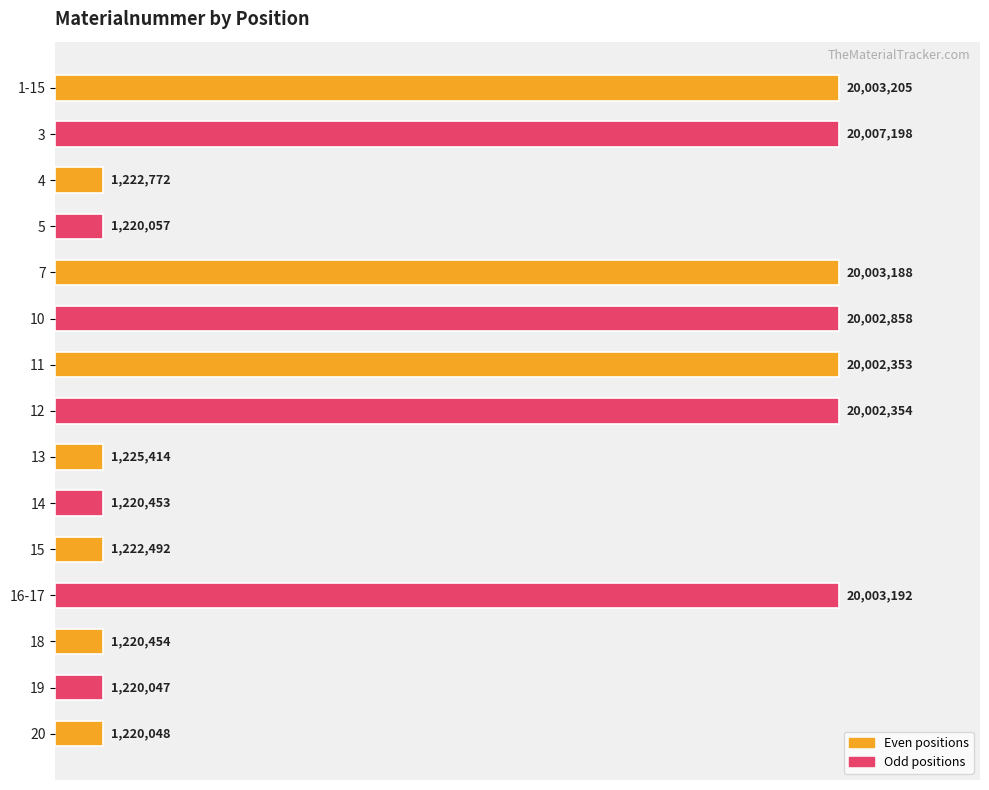

Rank the categories by value from lowest to highest.

19, 20, 5, 14, 18, 15, 4, 13, 11, 12, 10, 7, 16-17, 1-15, 3